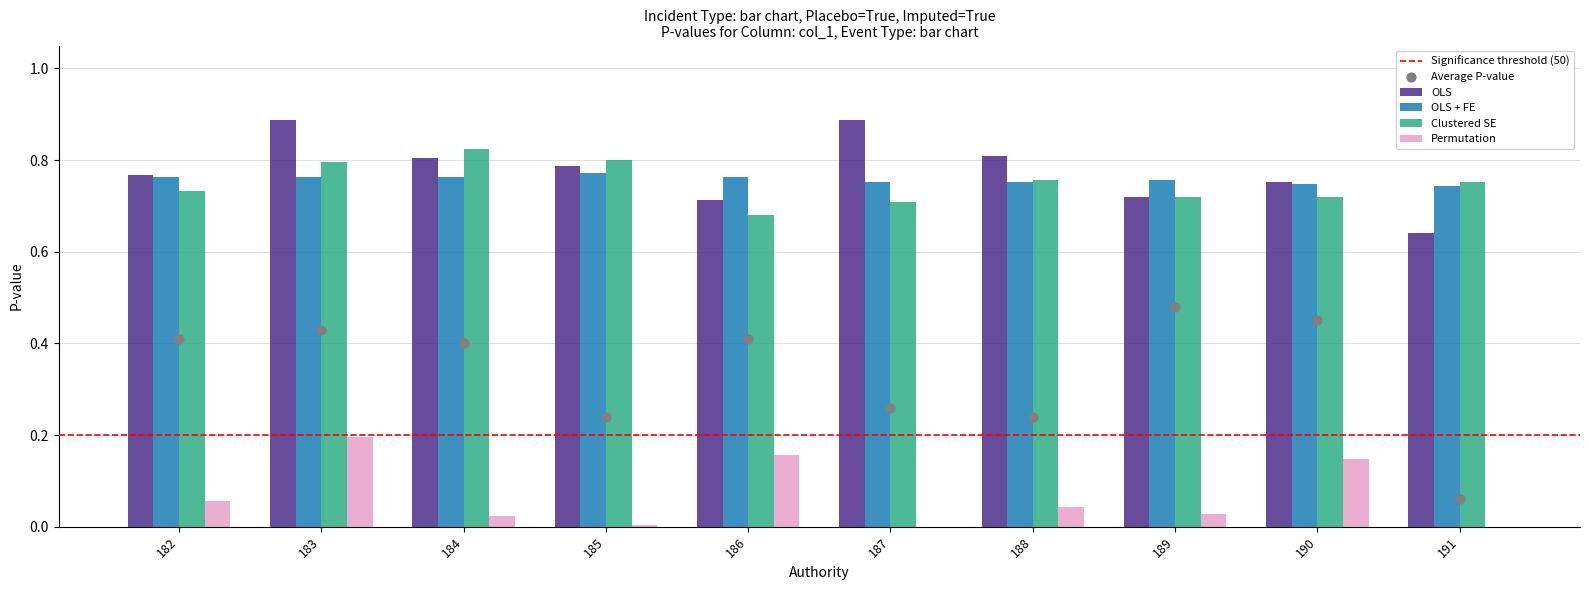

At how many categories does at least one series exceed 0?

10